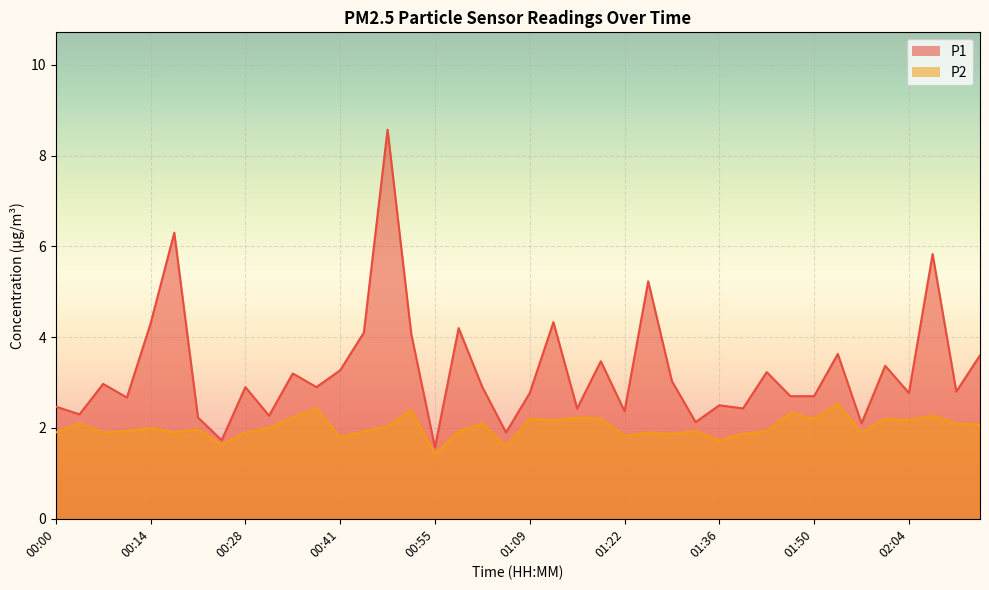

Does the chart display data point markers on the line(s)?

No